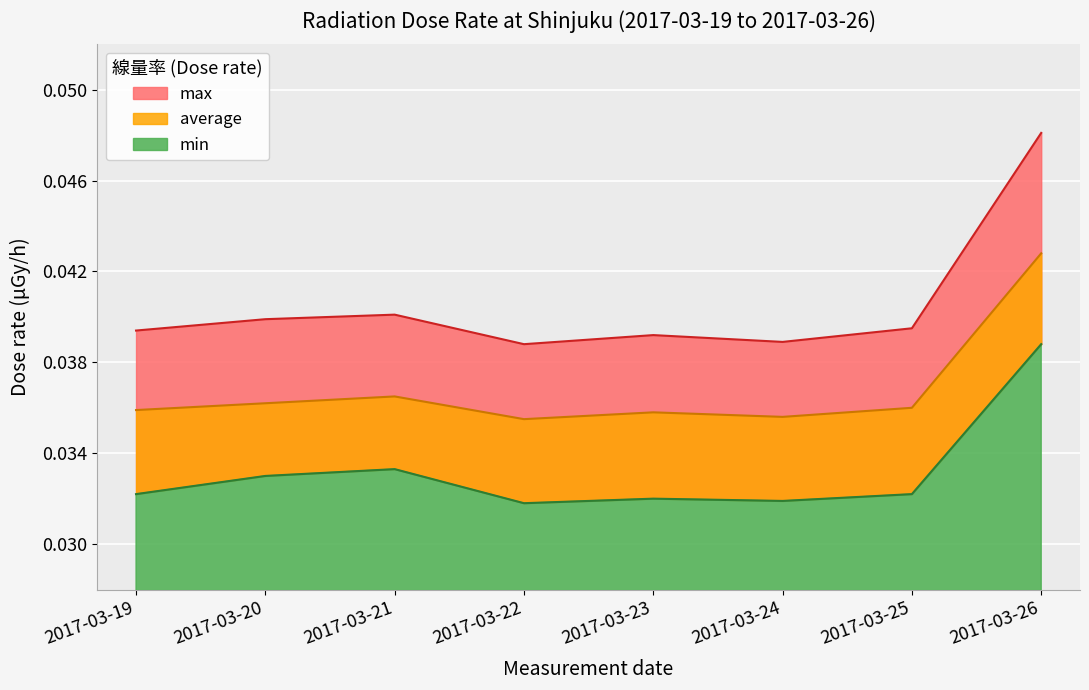

Rank the series by their average value, from highest to lowest.

max, average, min